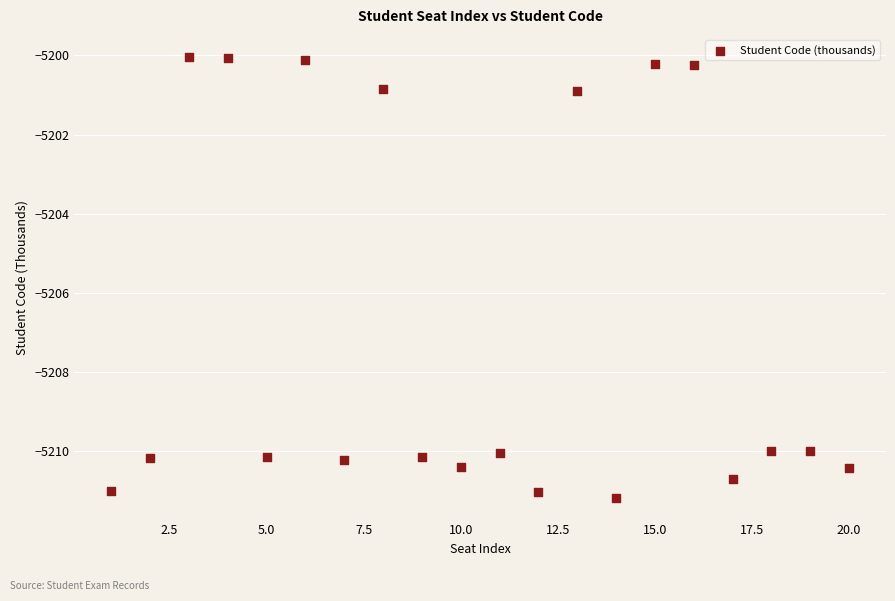

What is the range of Y values (max minus min)?

11.1